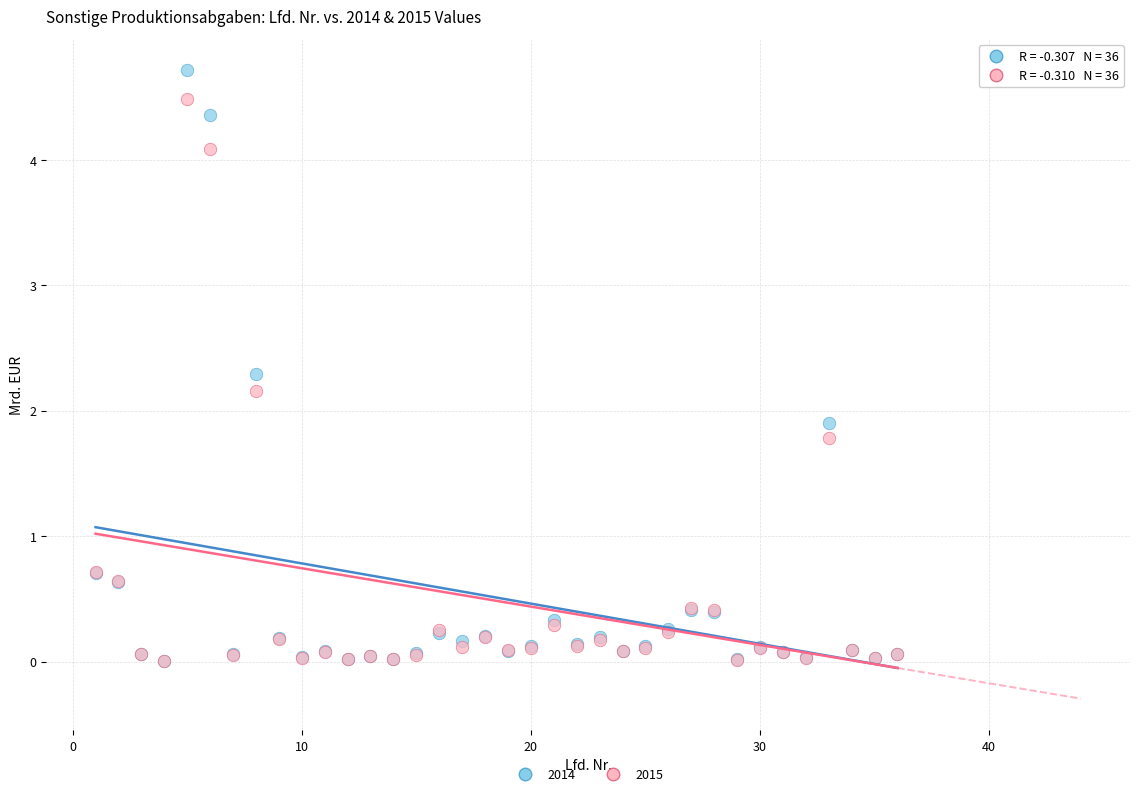

In the 2015 series, what Y value is closest to 2?

2.2